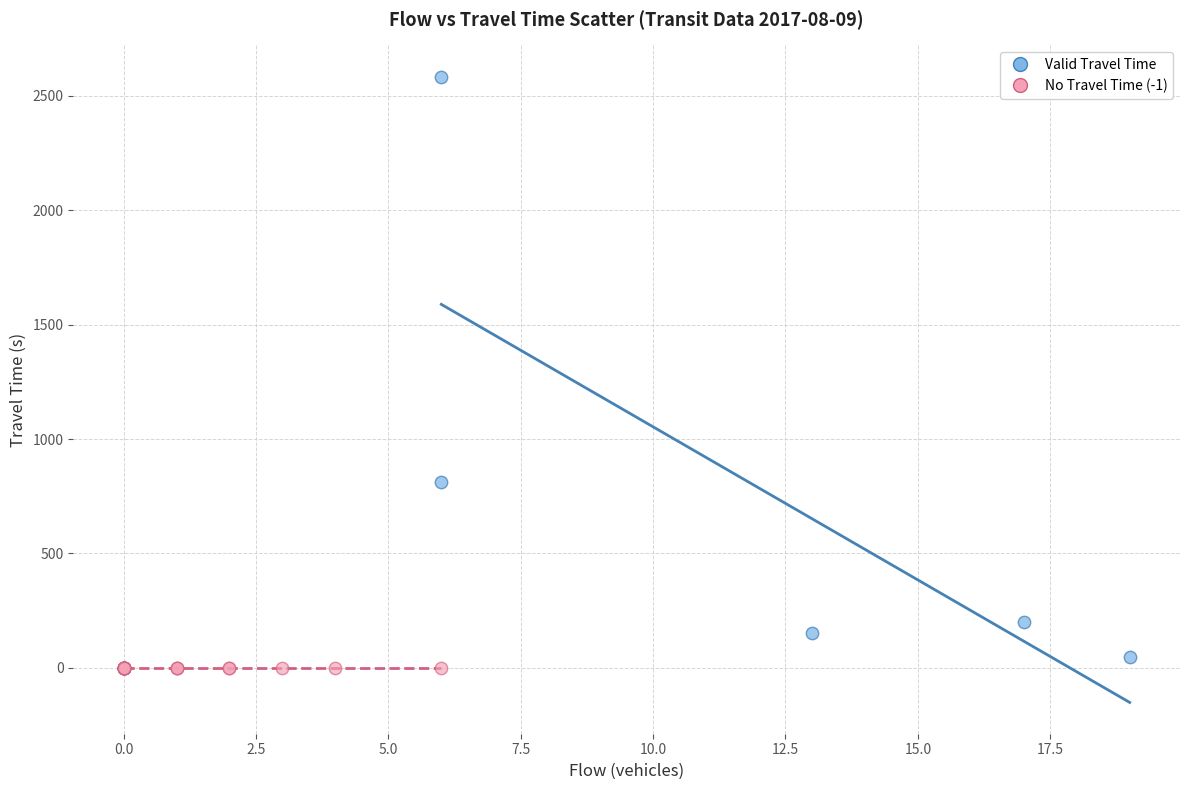

Which series reaches the maximum Y coordinate?

Valid Travel Time